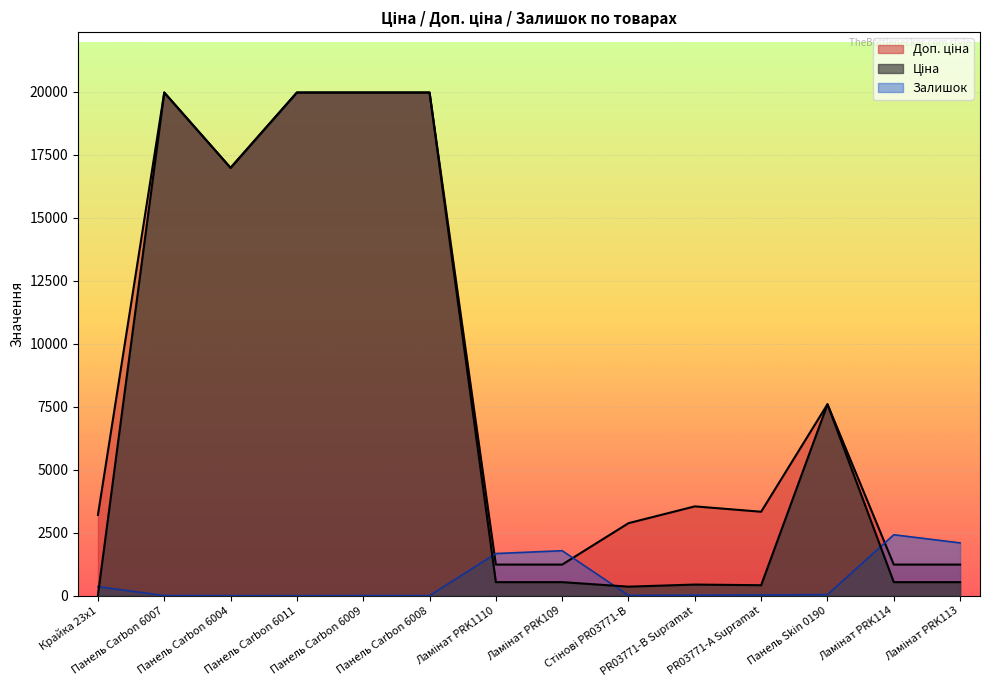

How many data points does each series have?

14